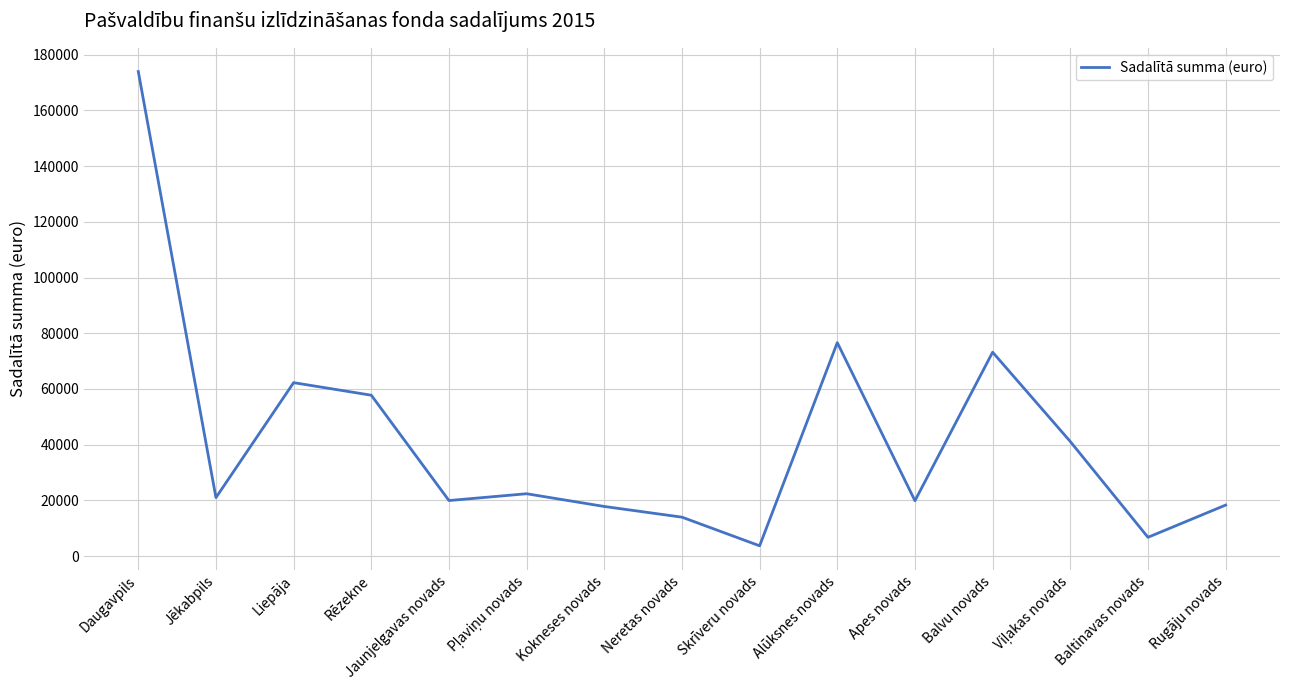

What is the difference between the maximum and minimum values?

170159.5